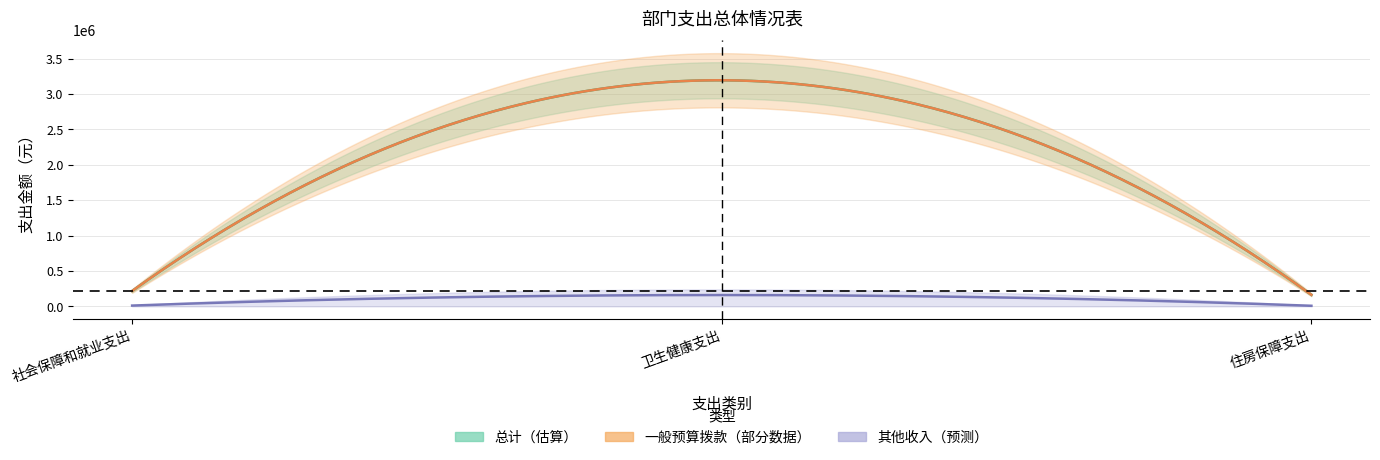

Which category has the lowest value in the 一般预算拨款 series?

住房保障支出